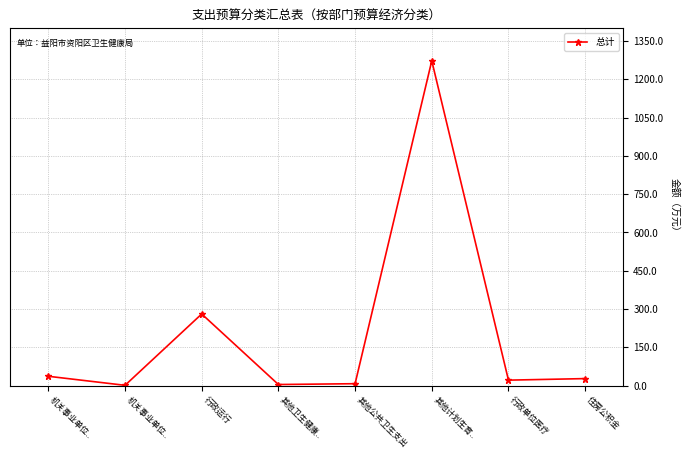

List the labels in order of value, largest first.

其他计划生育.., 行政运行, 机关事业单位.., 住房公积金, 行政单位医疗, 其他公共卫生支出, 其他卫生健康.., 机关事业单位..